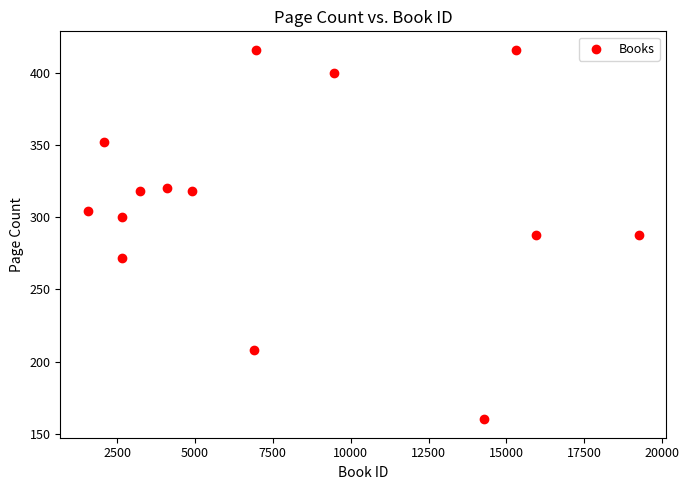

What is the range of Y values (max minus min)?

256